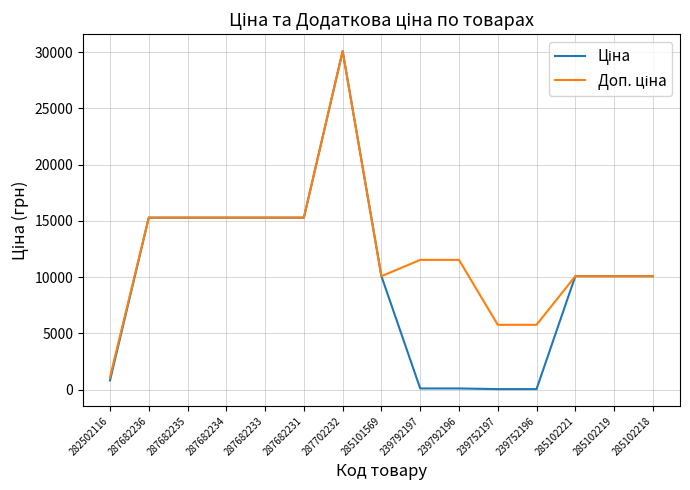

What position from the right is 239752196?

4